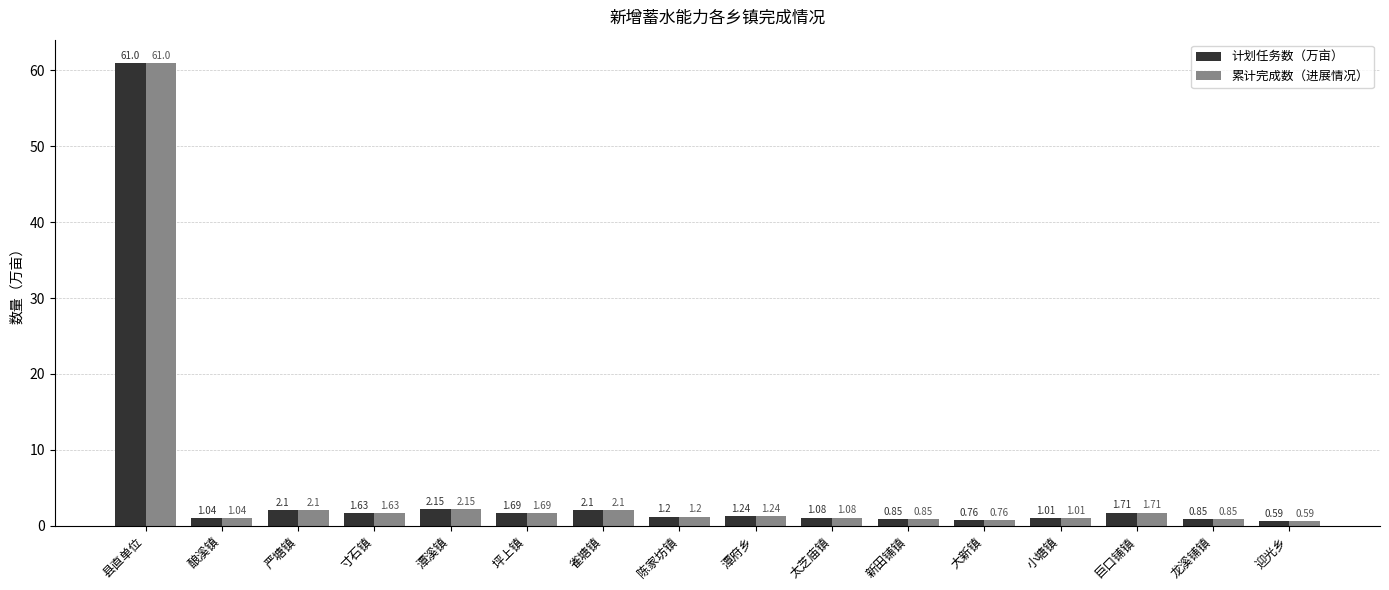

Which category has the lowest value across all series?

迎光乡